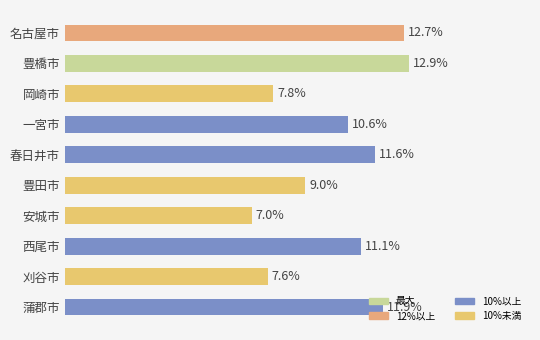

Which label corresponds to the largest value in the chart?

豊橋市